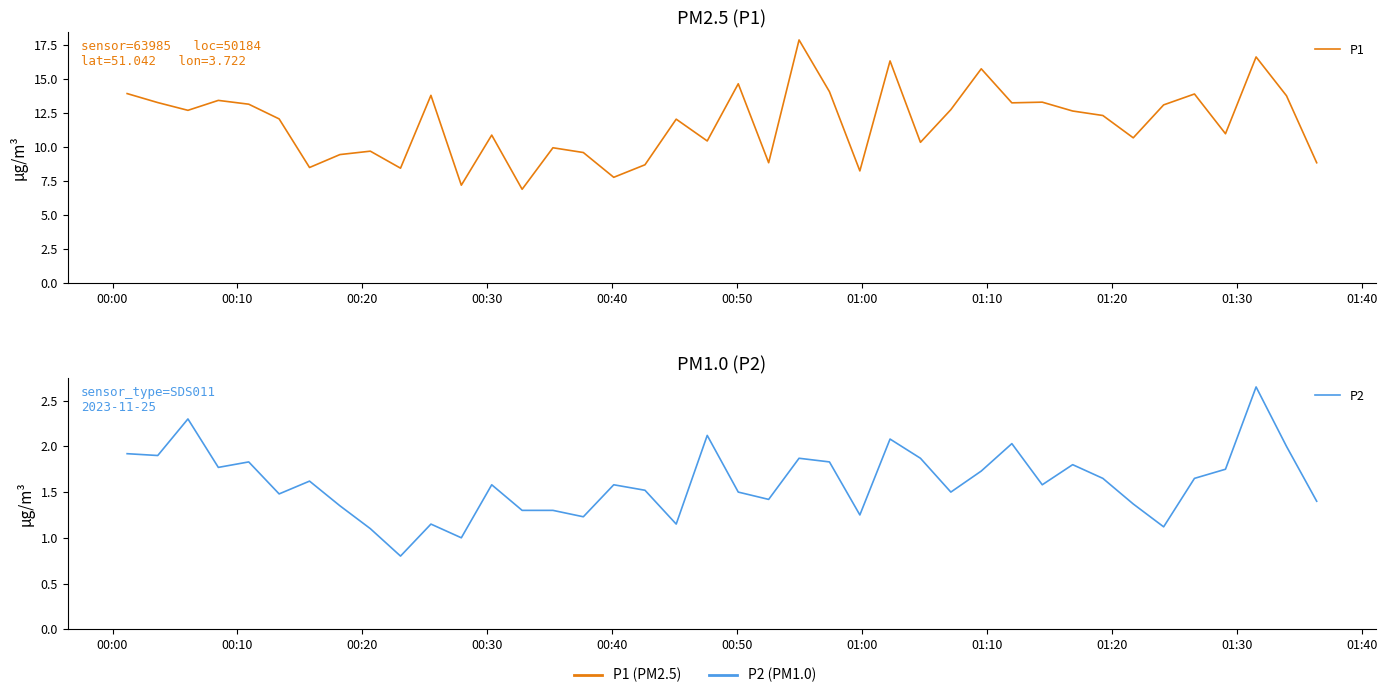

The P2 series shows 0.7 at 24. True or false?

False